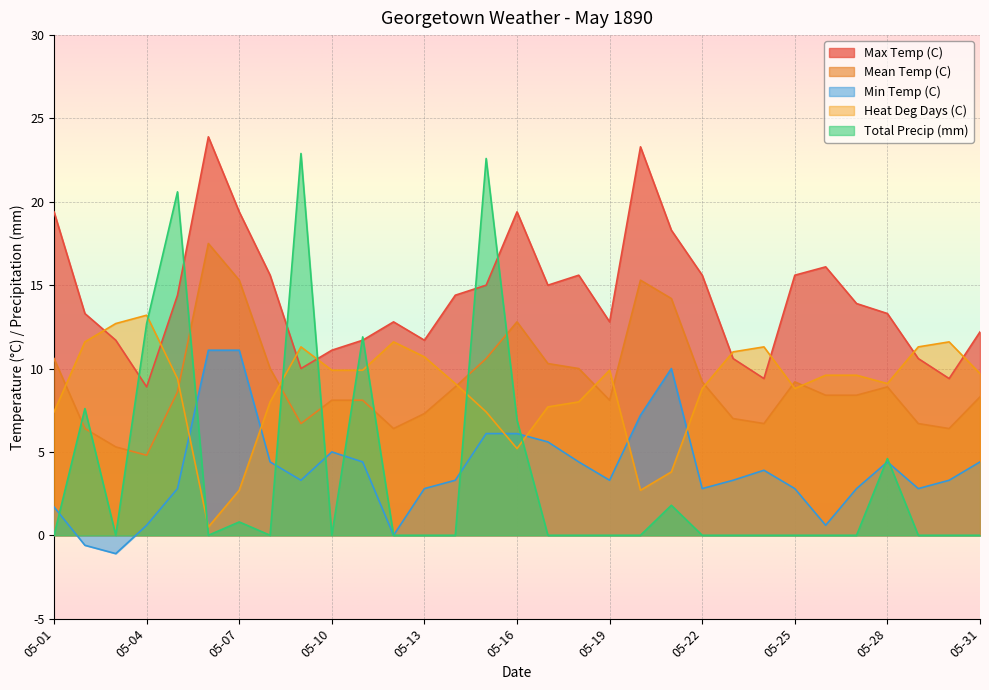

How many interior local valleys does the Min Temp (C) series have?

7